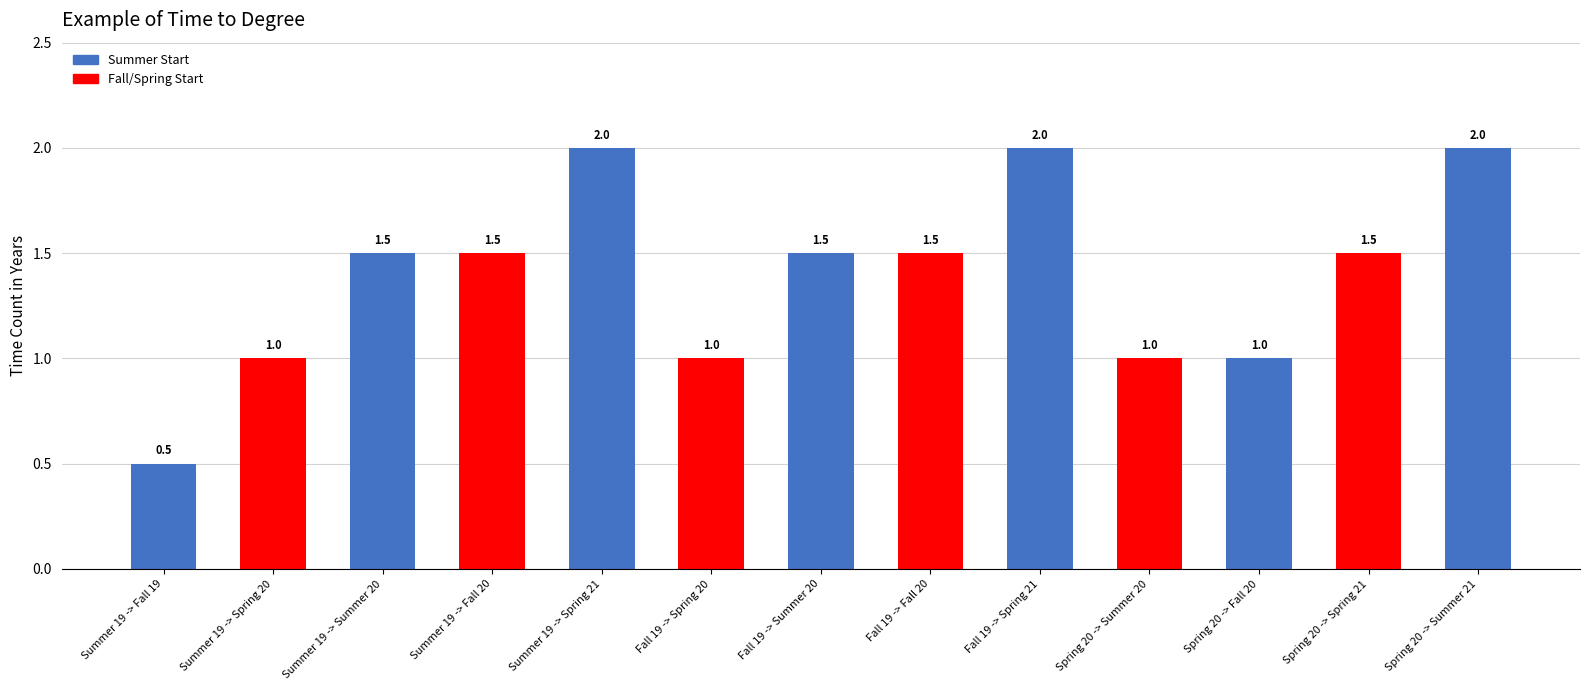

Approximately how many times larger is the value at Fall 19 -> Fall 20 compared to Summer 19 -> Fall 20?

1.0